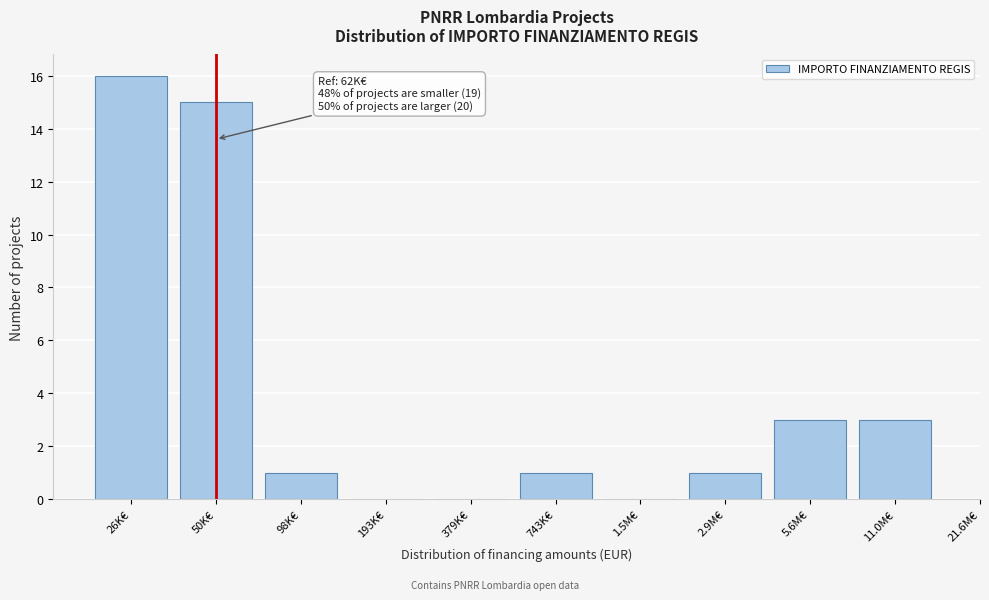

Reading left to right, what are all the values shown in this chart?

26K€=16	50K€=15	98K€=1	193K€=0	379K€=0	743K€=1	1.5M€=0	2.9M€=1	5.6M€=3	11.0M€=3